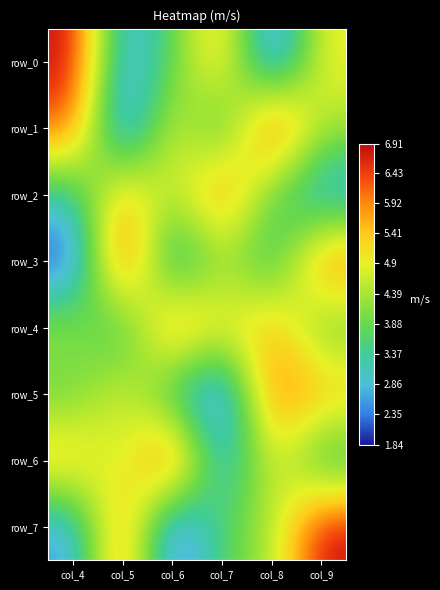

True or false: row_6 has a value of 7.4 at col_8.

False